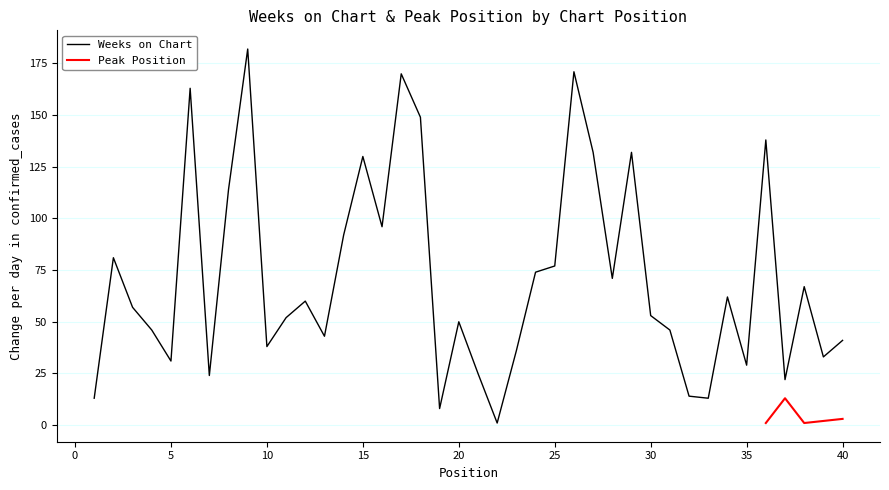

Rank the categories by value from lowest to highest.

22, 19, 1, 33, 32, 37, 7, 21, 35, 5, 39, 23, 10, 40, 13, 4, 31, 20, 11, 30, 3, 12, 34, 38, 28, 24, 25, 2, 14, 16, 8, 15, 27, 29, 36, 18, 6, 17, 26, 9